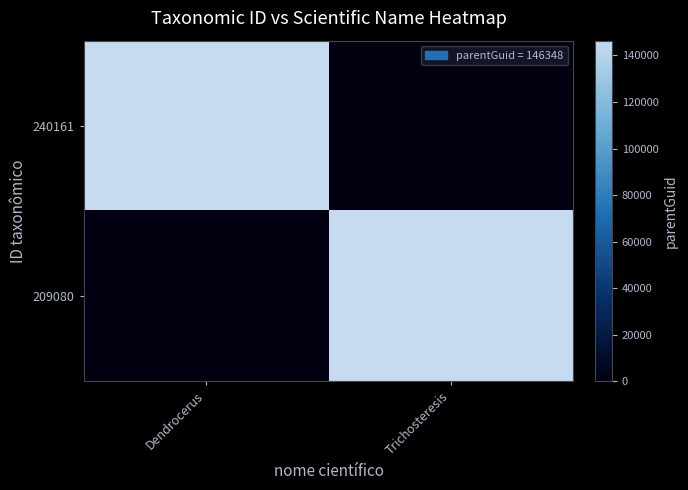

Reading right to left, list all the values displayed in this chart.

240161: Trichosteresis=0	Dendrocerus=146348
209080: Trichosteresis=146348	Dendrocerus=0